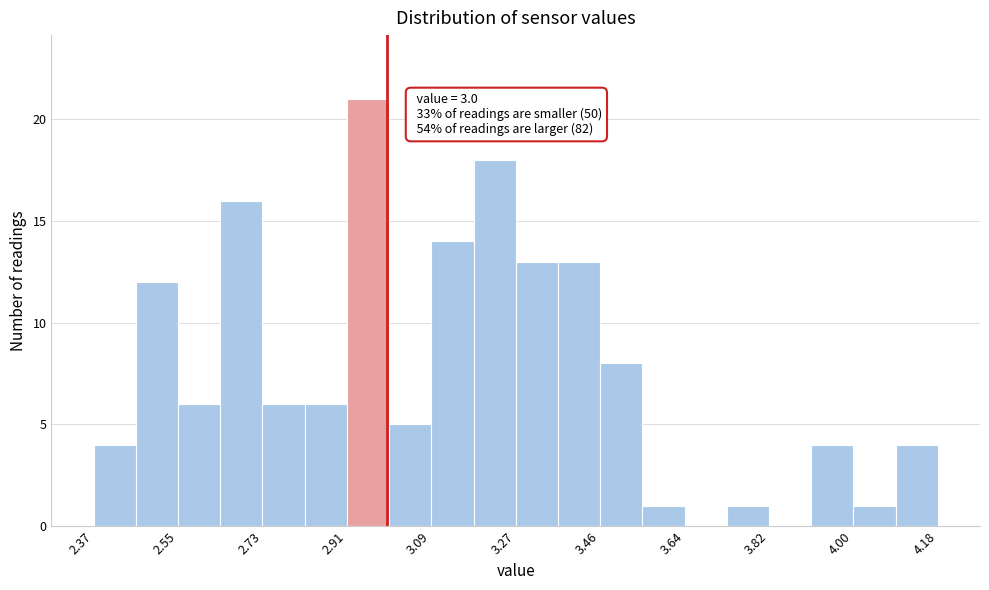

Which range on the x-axis has the tallest bar?

2.92 to 3.00